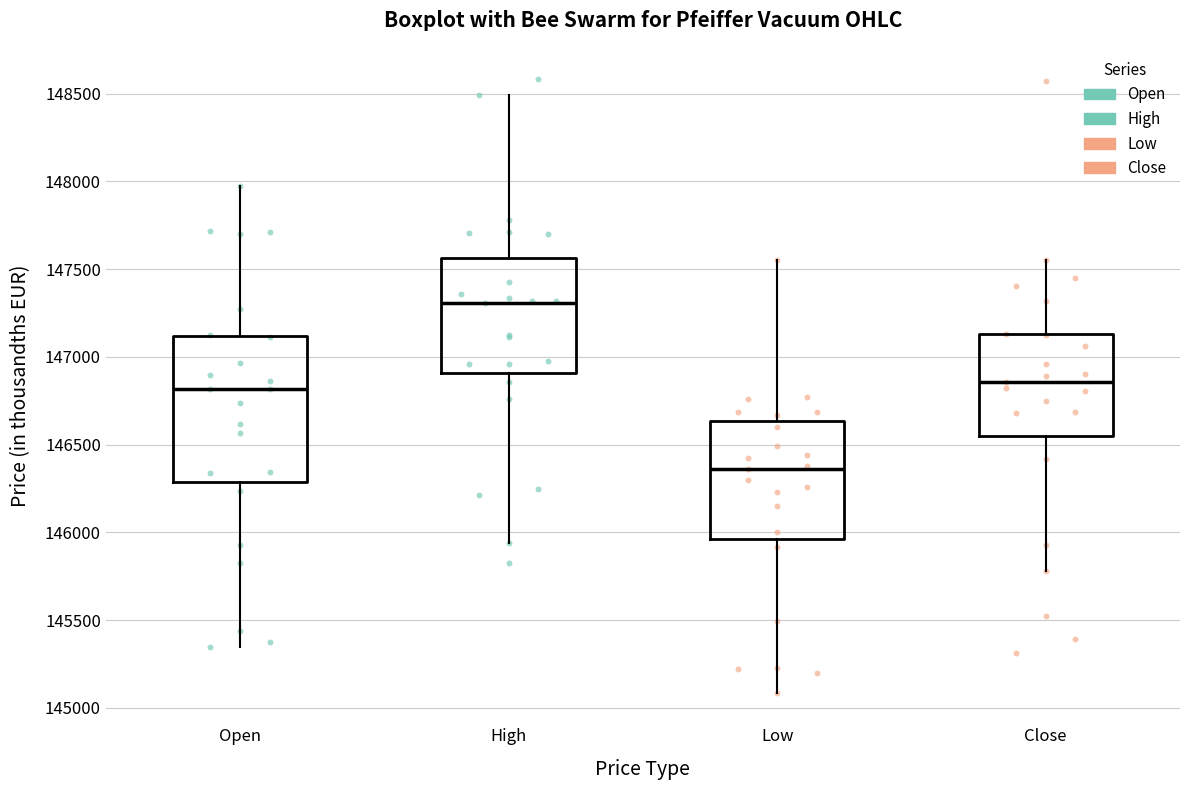

Which box is the tallest, from its lower edge to its upper edge?

Open